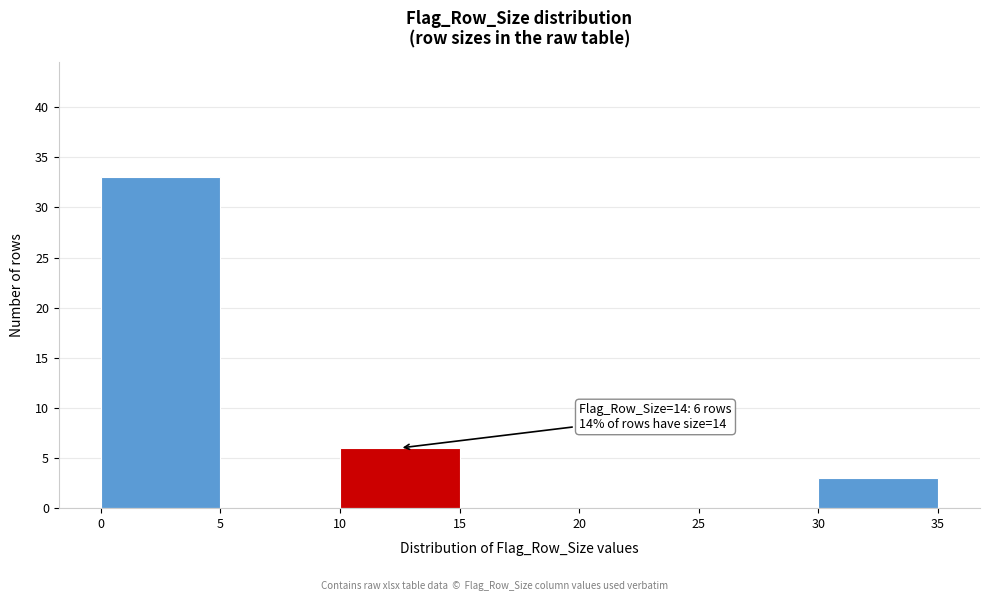

Over which range of the x-axis is the bar tallest?

0 to 5